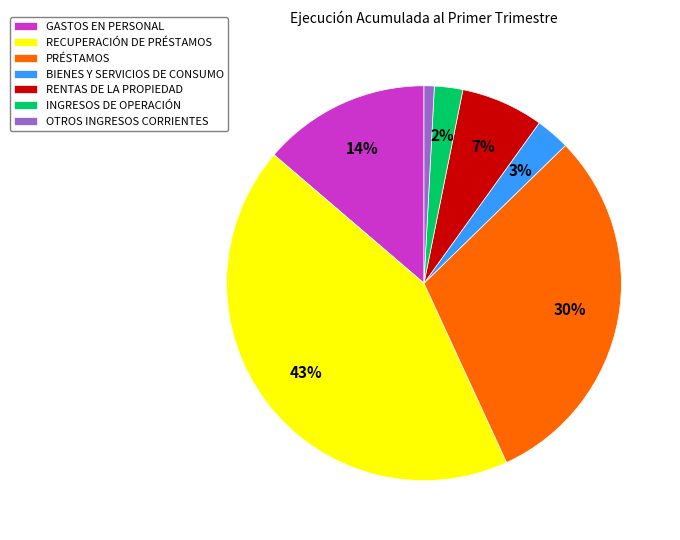

Which slice is the largest?

RECUPERACIÓN DE PRÉSTAMOS